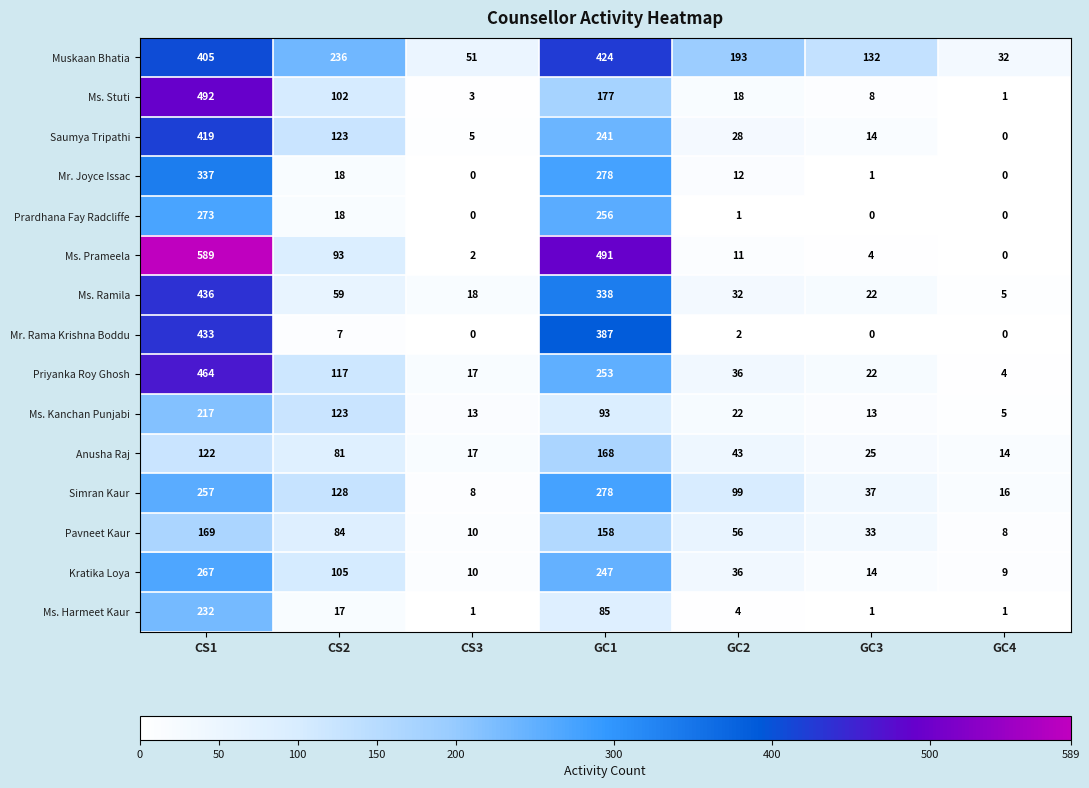

What is the spread (max minus min) of values at GC2?

192